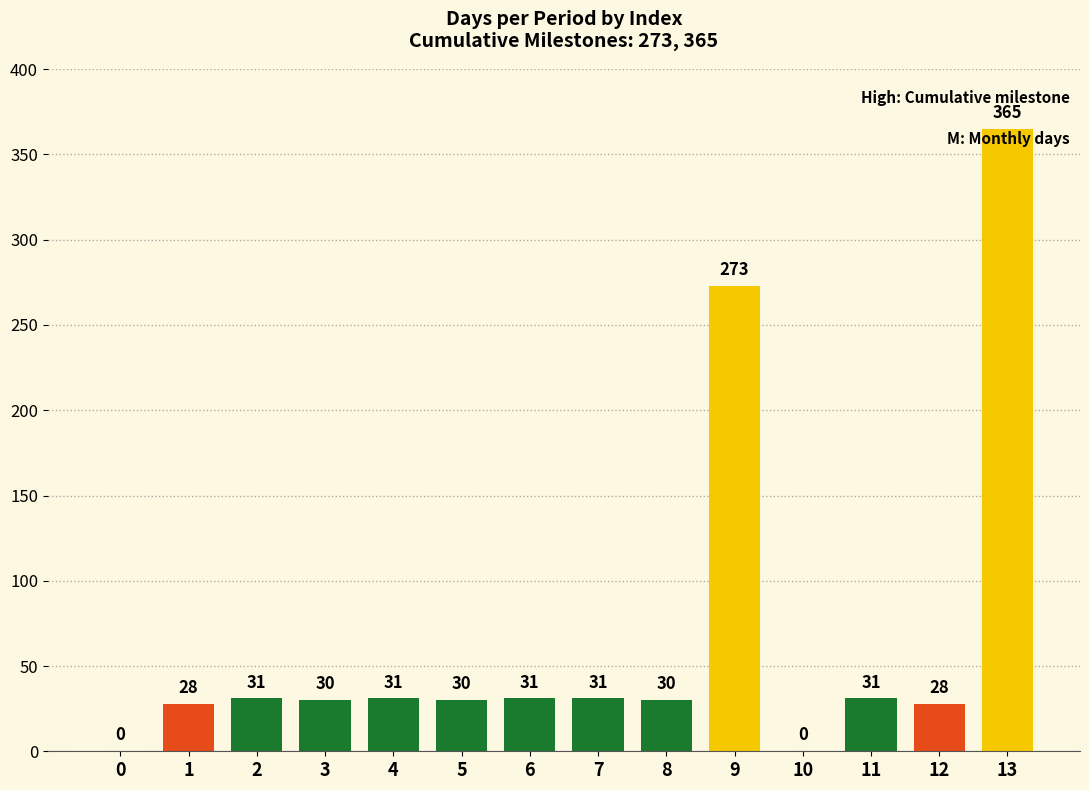

What is the approximate value at 9?

273